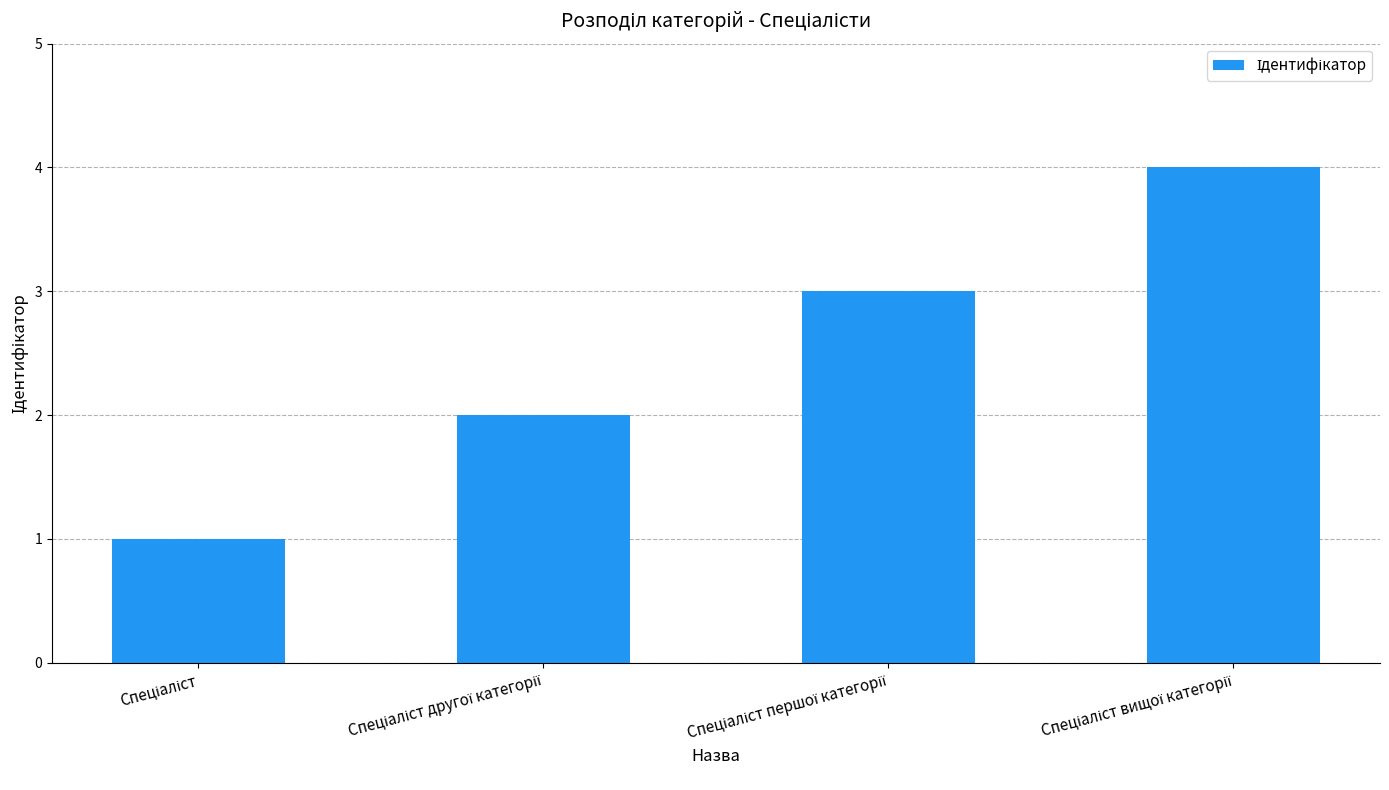

What is the difference between the maximum and minimum values?

3